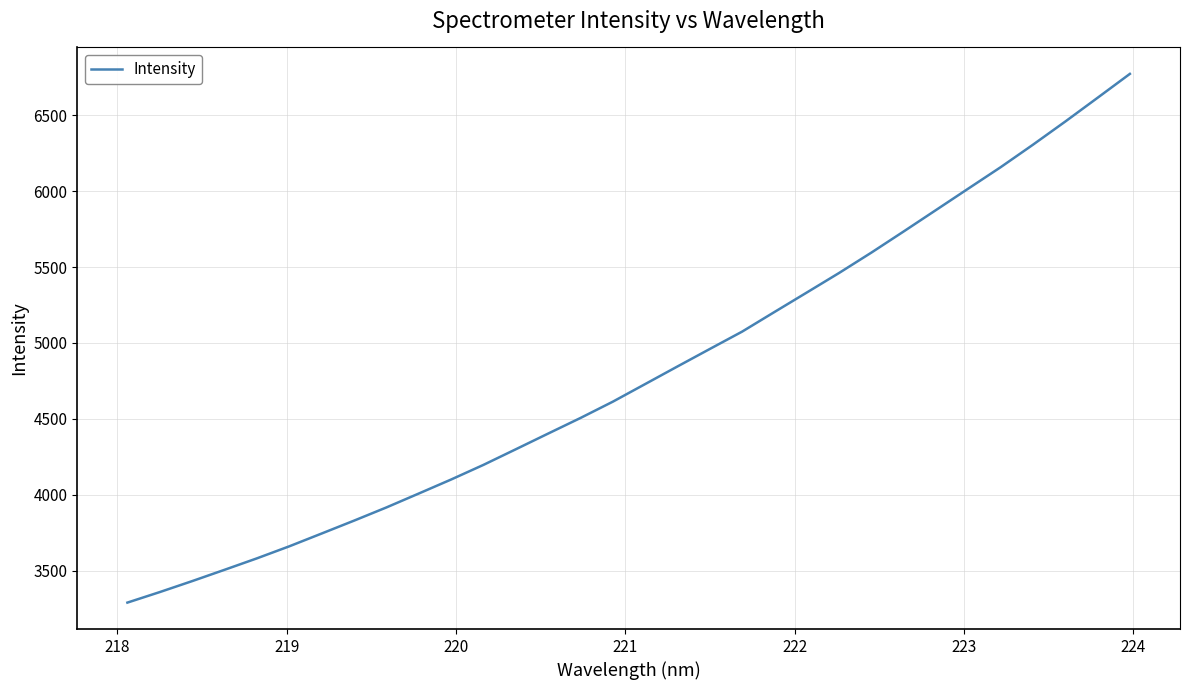

What is the difference between the maximum and minimum values?

3483.1